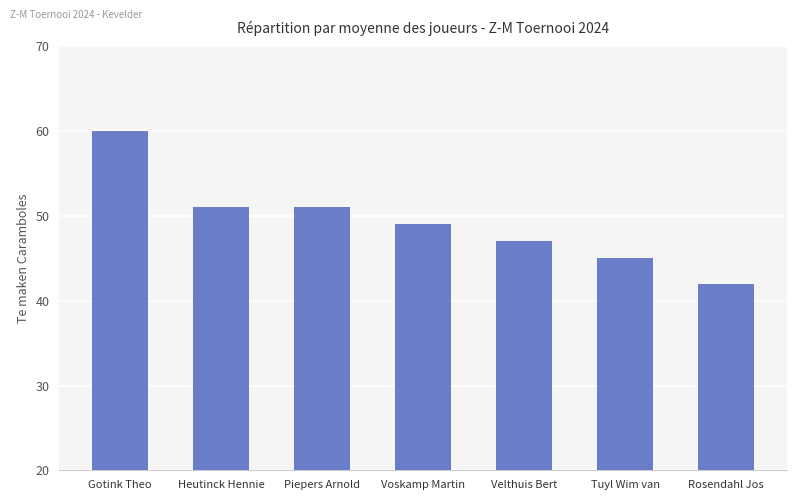

What is the label of the 5th bar from the right?

Piepers Arnold